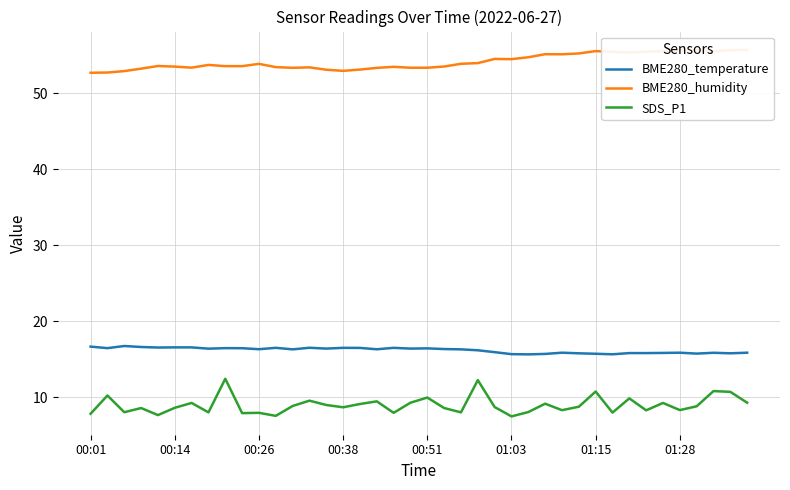

List the series in order of their overall mean, highest first.

BME280_humidity, BME280_temperature, SDS_P1